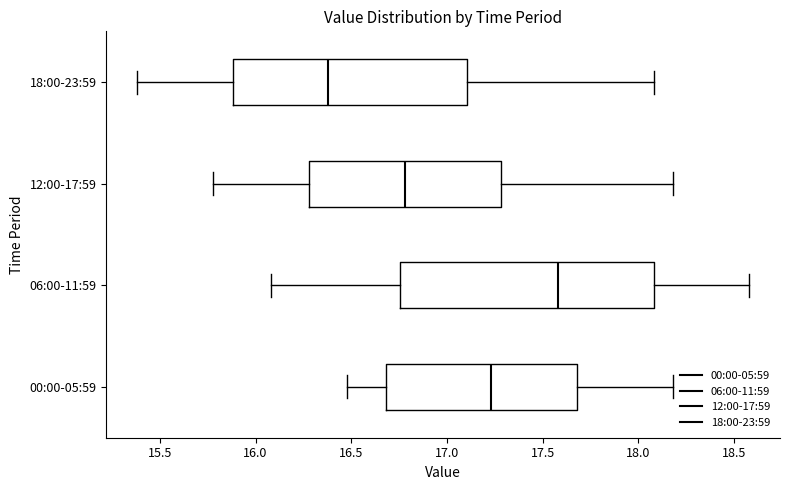

Comparing the boxes themselves (not the whiskers), which one is the widest?

06:00-11:59